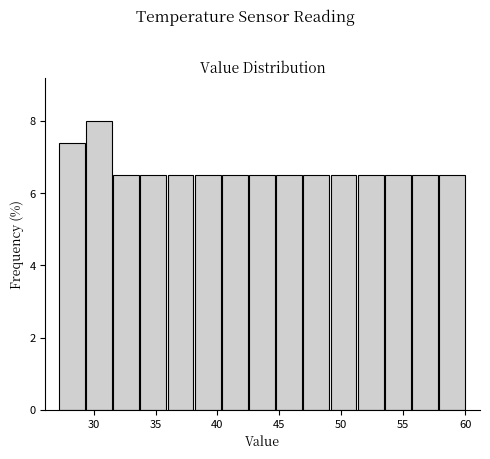

Reading left to right, transcribe this chart: for each bar, give the range it covers on the x-axis and its height. Neither the bar edges nor the heights are printed on the chart, so give them approximately, as read against the axes.

27.0 to 29.5: 7.4
29.5 to 31.5: 8.0
31.5 to 34.0: 6.6
34.0 to 36.0: 6.6
36.0 to 38.0: 6.6
38.0 to 40.5: 6.6
40.5 to 42.5: 6.6
42.5 to 44.5: 6.6
44.5 to 47.0: 6.6
47.0 to 49.0: 6.6
49.0 to 51.5: 6.6
51.5 to 53.5: 6.6
53.5 to 55.5: 6.6
55.5 to 58.0: 6.6
58.0 to 60.0: 6.6